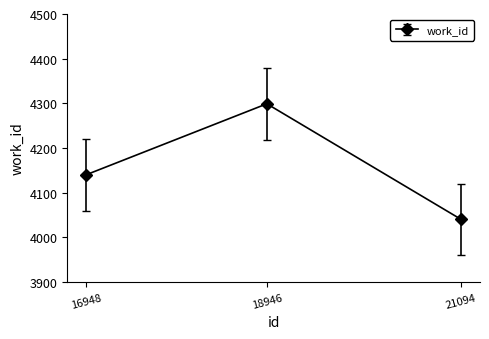

Reading left to right, extract all data points from this chart.

4140	4299	4040